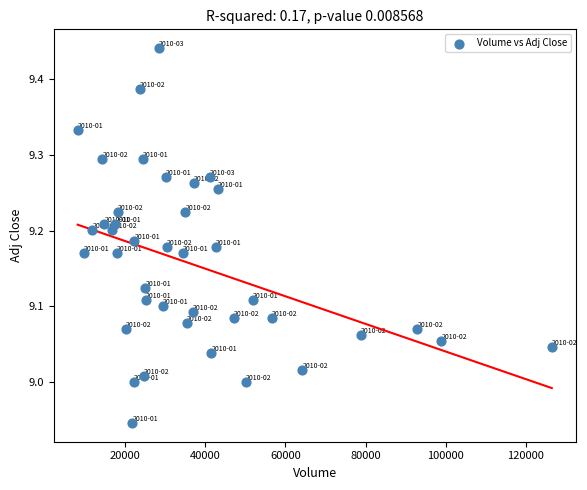

What is the range of Y values (max minus min)?

0.5